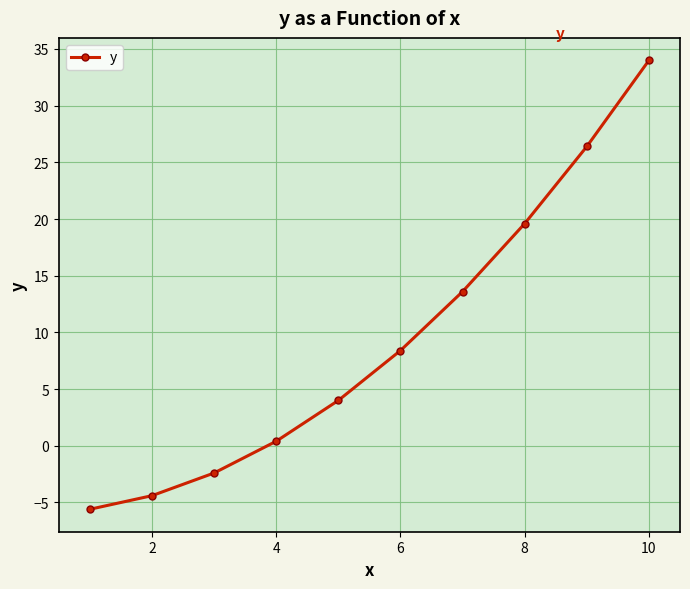

How many lines are shown in the chart?

1